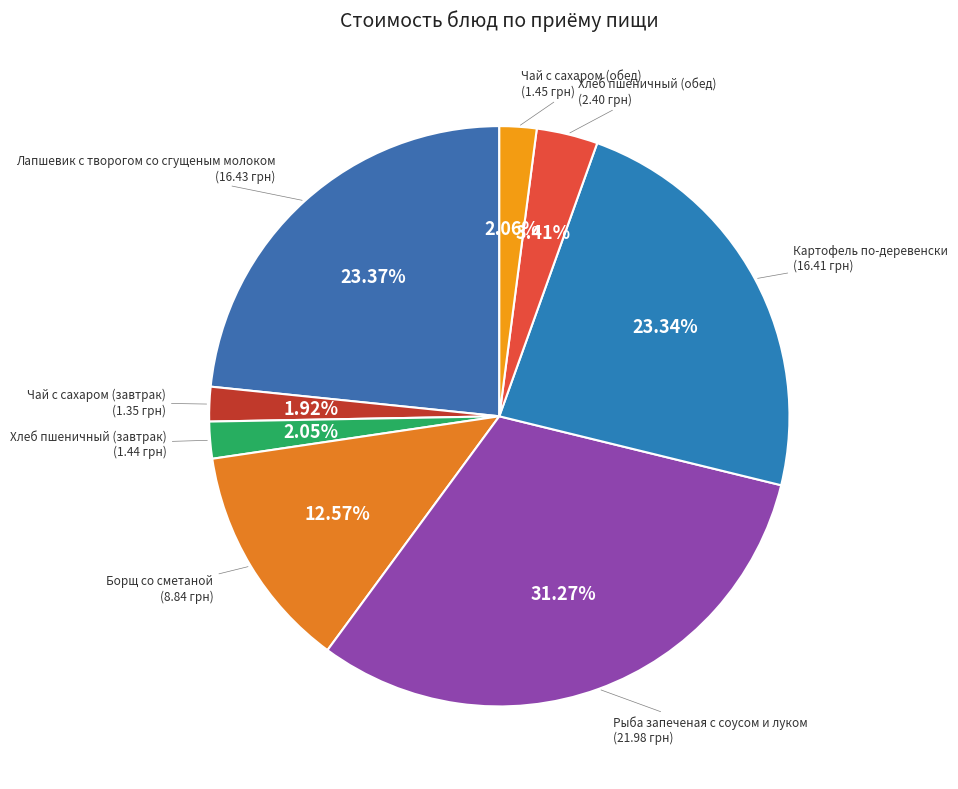

What is the largest slice in the pie chart?

Рыба запеченая с соусом и луком